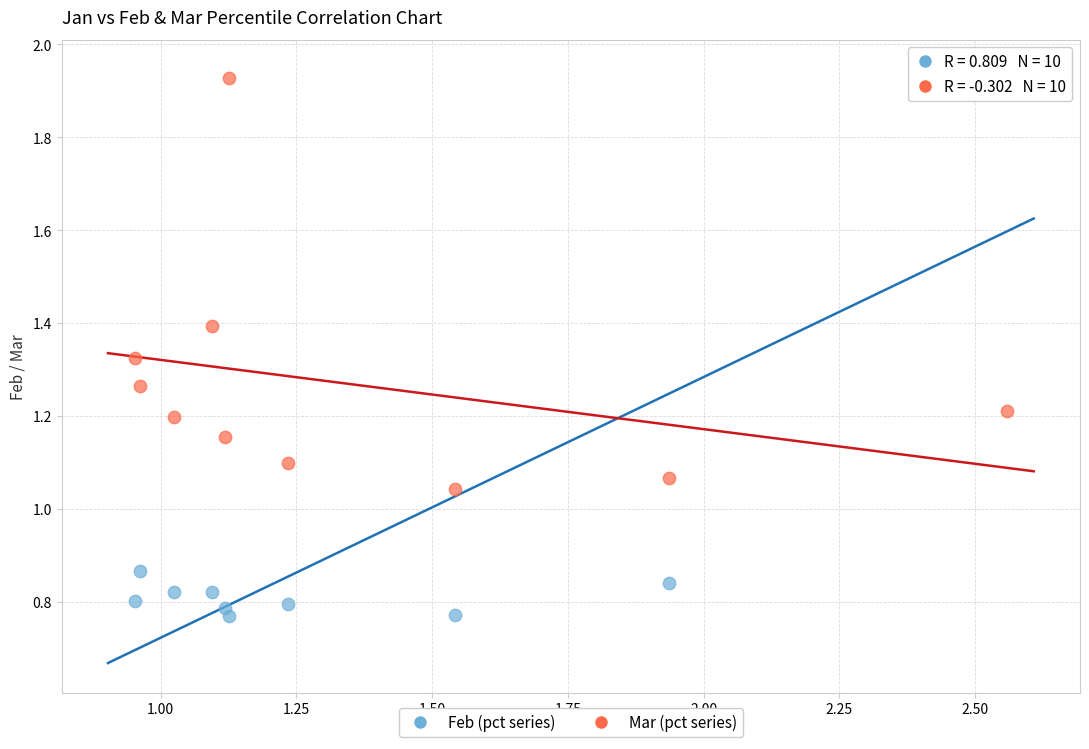

Which series reaches the maximum Y coordinate?

Feb (pct series)